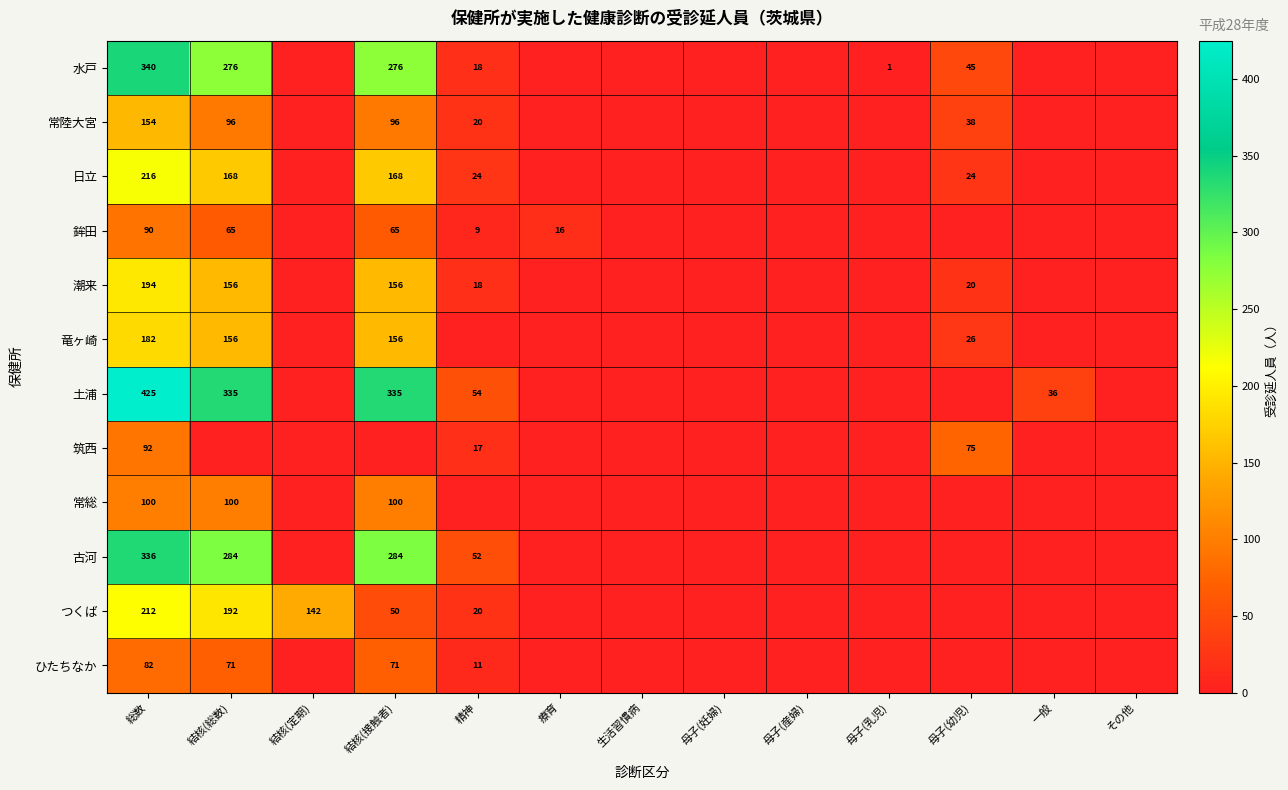

Is it true that 日立 equals 288 at 結核(接触者)?

False